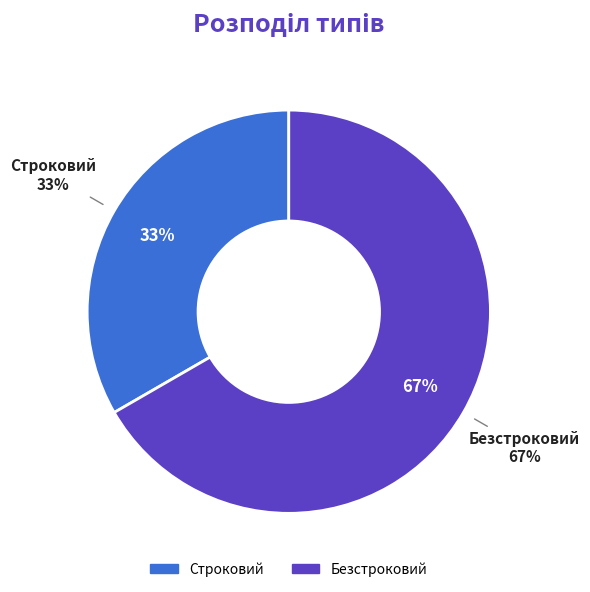

What percentage is the Строковий slice, to the nearest percent?

33%